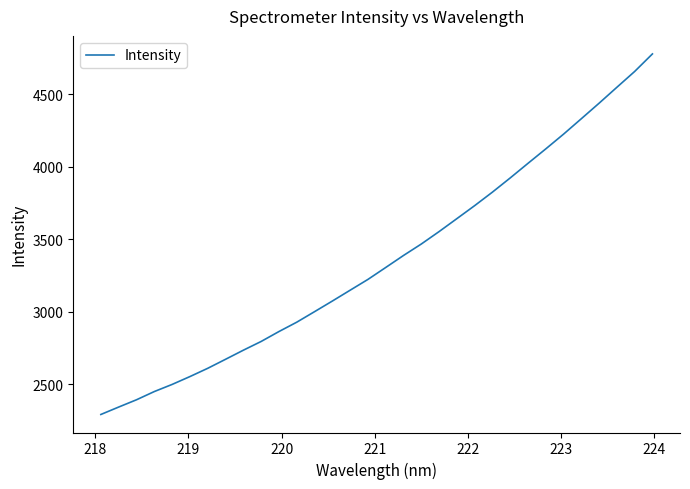

What is the difference between the maximum and minimum values?

2487.4